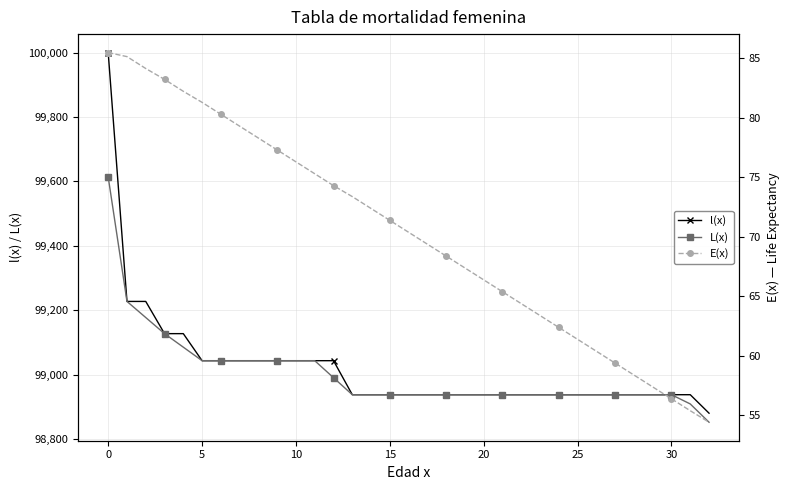

Rank the series by their maximum value, from lowest to highest.

E(x), L(x), l(x)